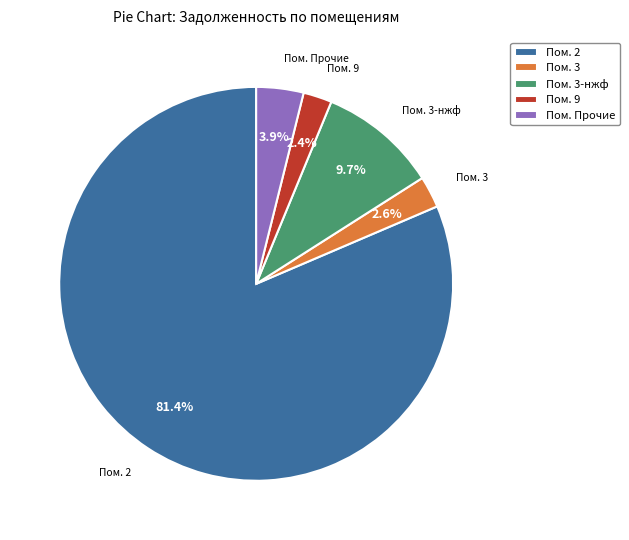

Which has a higher value, Пом. 3 or Пом. 3-нжф?

Пом. 3-нжф